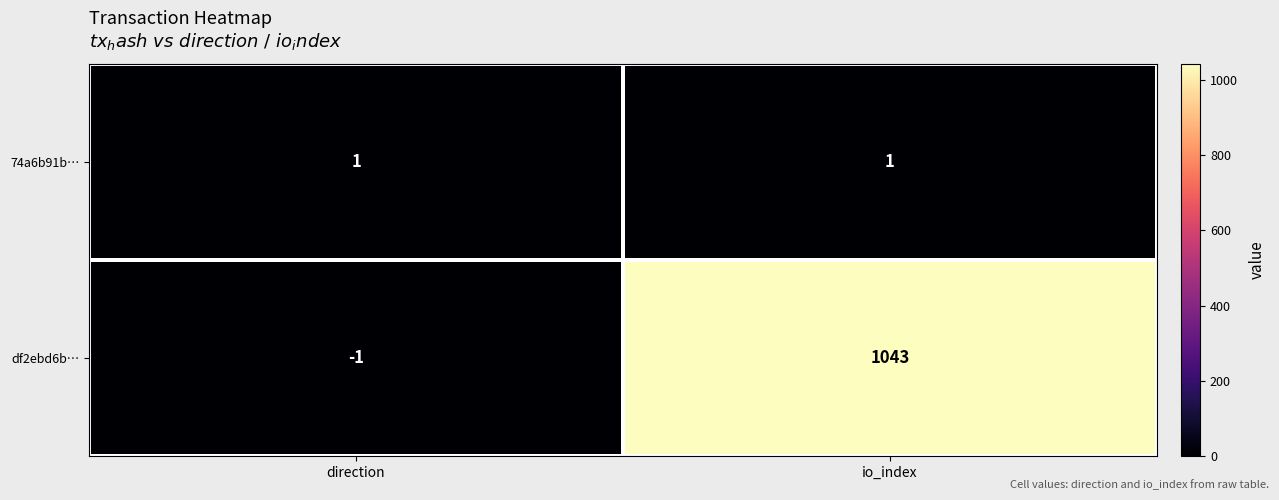

At which label is df2ebd6b… closest to 521?

direction